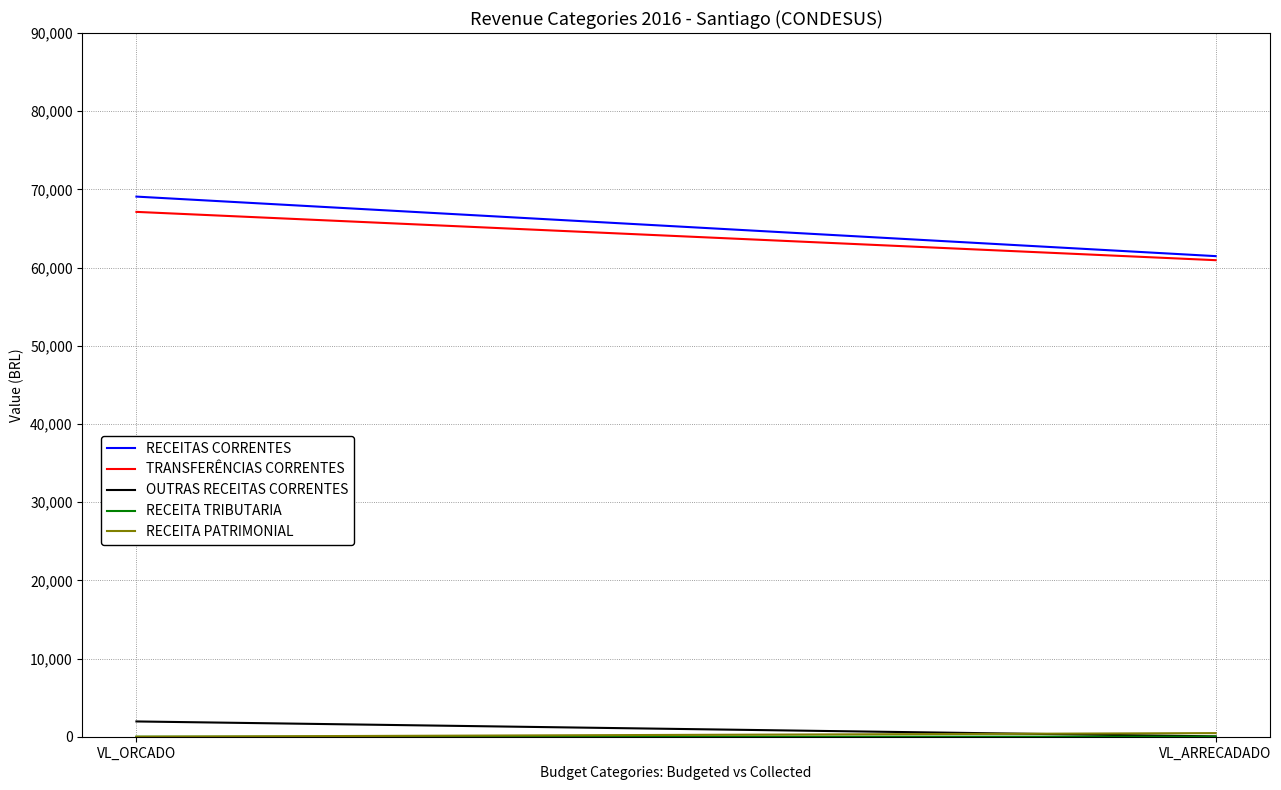

At which label does RECEITAS CORRENTES reach its minimum?

VL_ARRECADADO